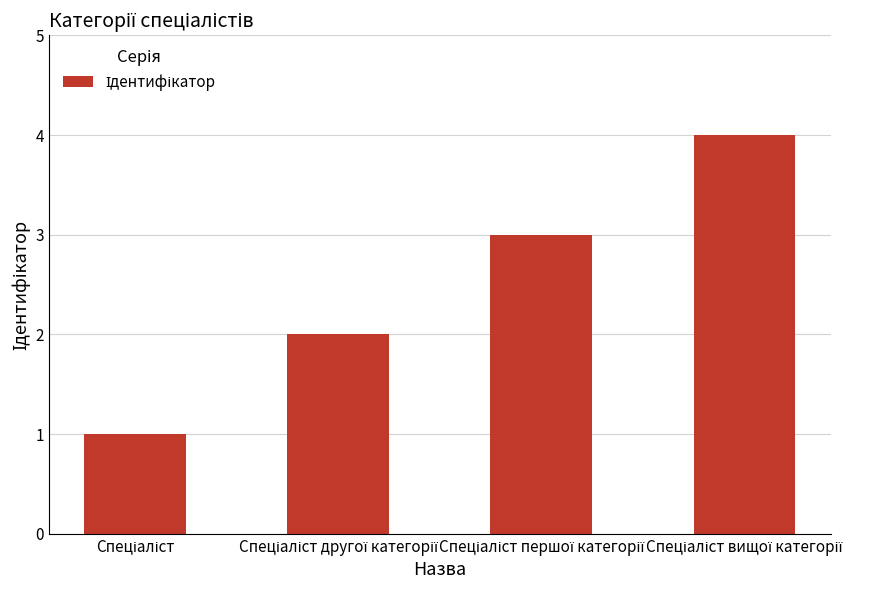

How many distinct data groups are displayed?

1